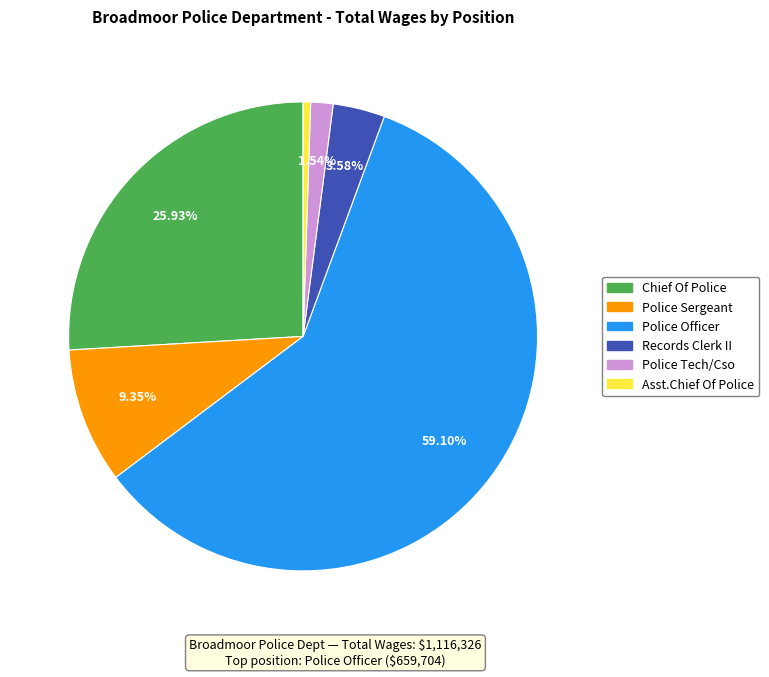

What percentage is the Police Sergeant slice, to the nearest percent?

9%